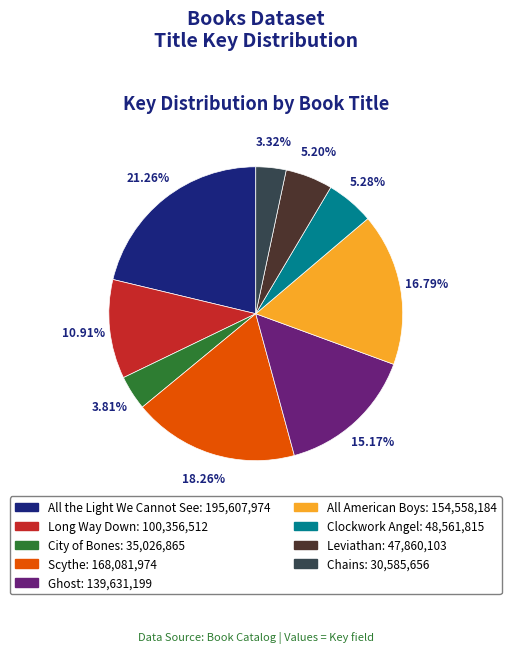

Combined, what portion of the pie is Ghost and Long Way Down?

26.1%